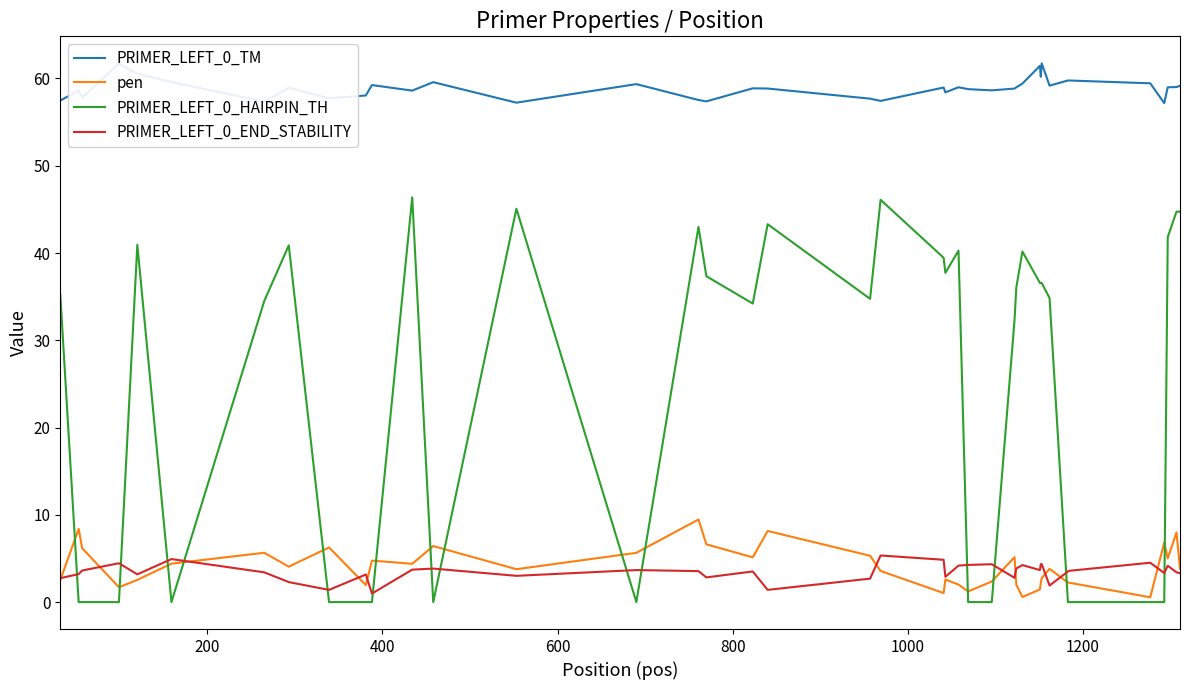

Which series has the largest total across all categories?

PRIMER_LEFT_0_TM